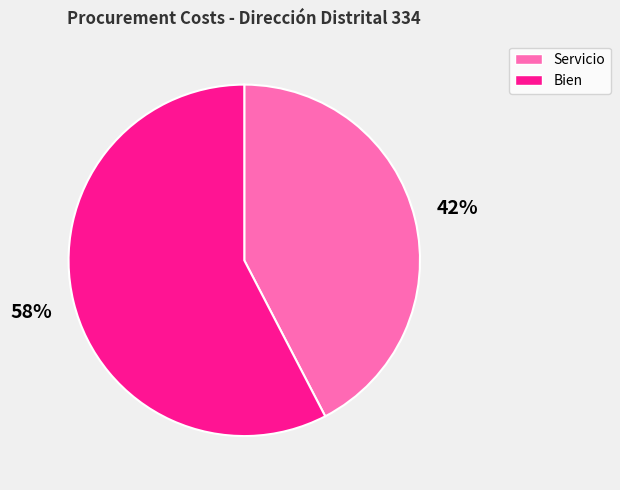

Is the sum of Bien and Servicio greater than half?

Yes